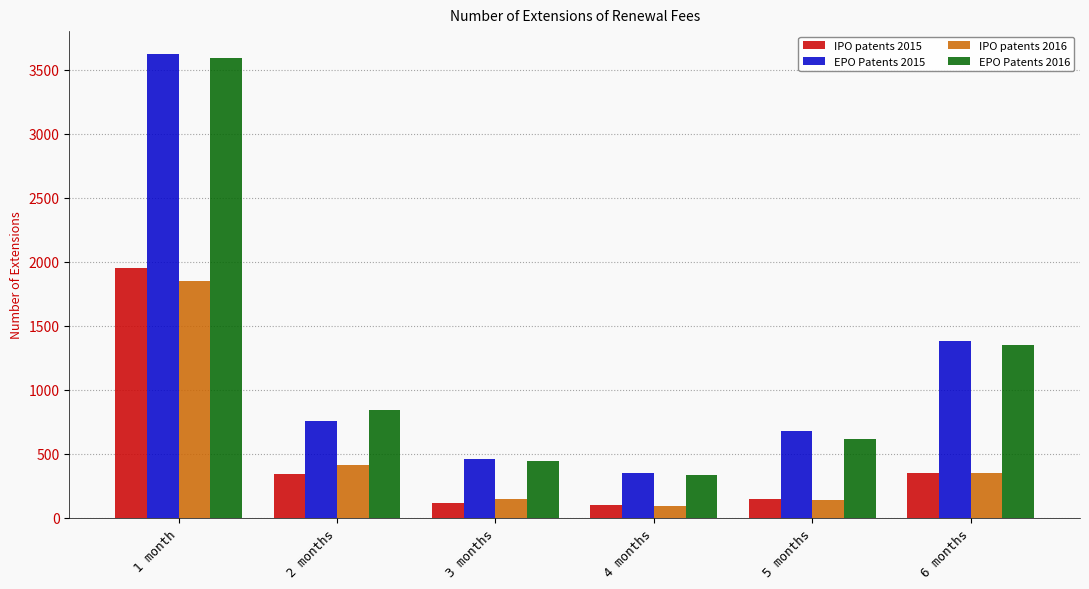

What is the label of the 4th bar from the left?

4 months